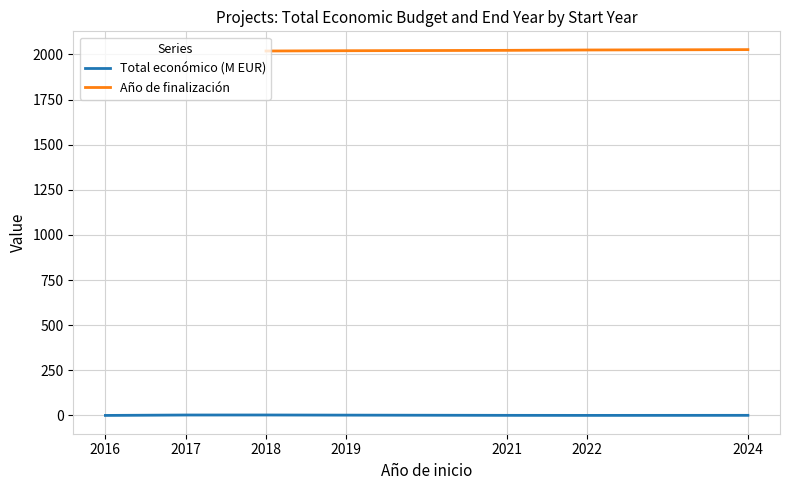

True or false: Año de finalización and Total económico (M EUR) cross at least once.

False